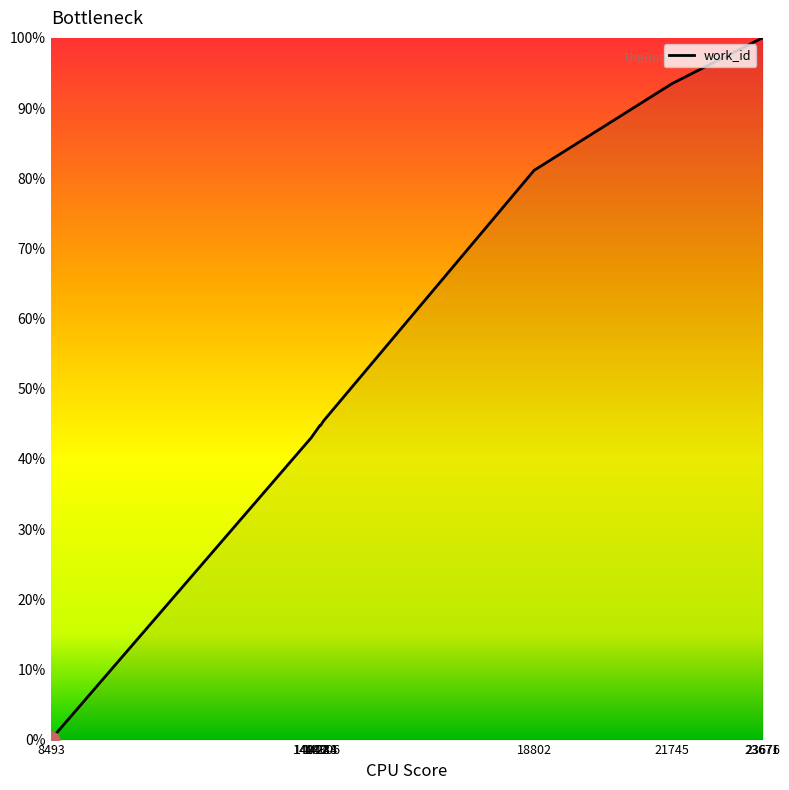

True or false: the data shows 45.4 at 14306.

True